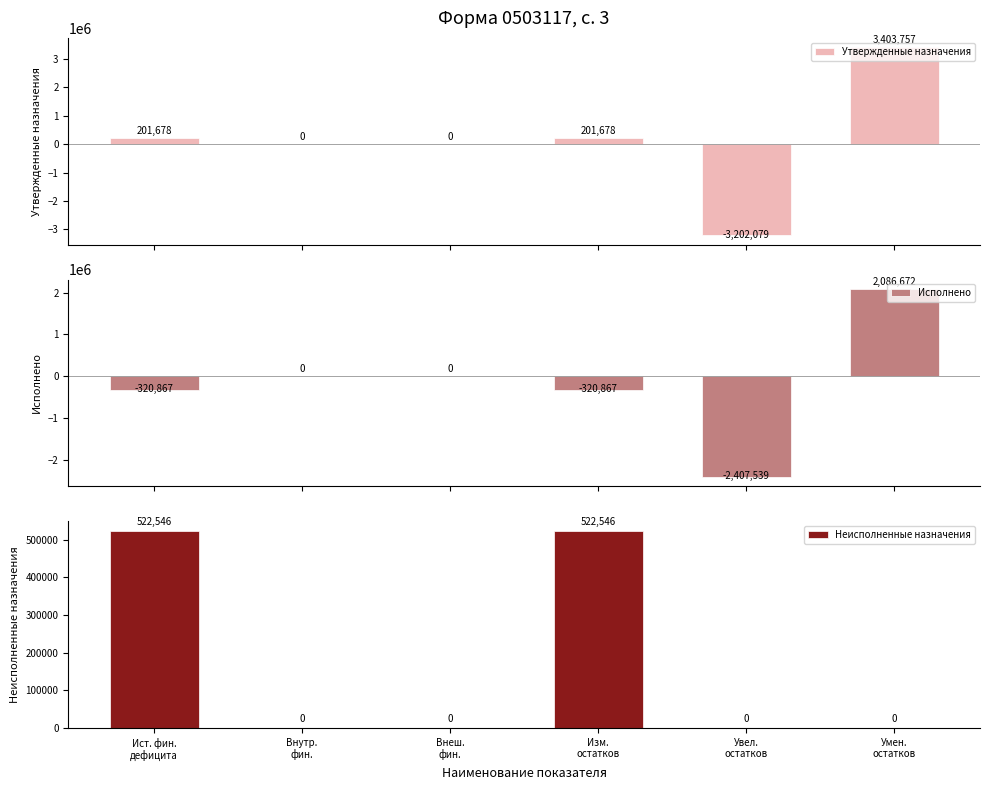

What is the sum of all Утвержденные назначения values?

605035.0